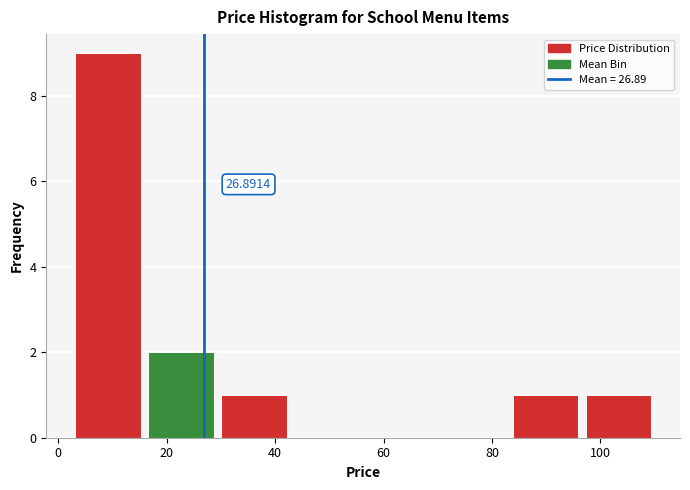

Over which range of the x-axis is the bar tallest?

4 to 16